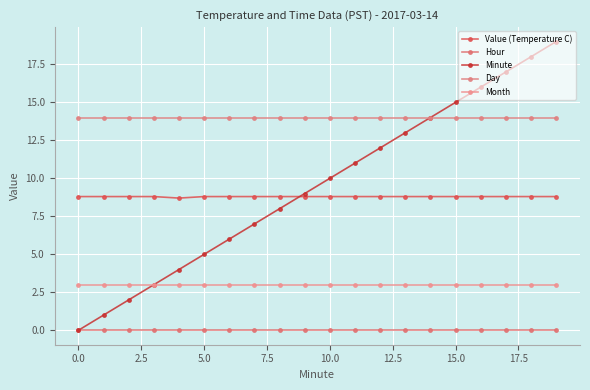

Reading left to right, extract all data points from this chart.

Value (Temperature C): 8.8	8.8	8.8	8.8	8.7	8.8	8.8	8.8	8.8	8.8	8.8	8.8	8.8	8.8	8.8	8.8	8.8	8.8	8.8	8.8
Hour: 0.0	0.0	0.0	0.0	0.0	0.0	0.0	0.0	0.0	0.0	0.0	0.0	0.0	0.0	0.0	0.0	0.0	0.0	0.0	0.0
Minute: 0.0	1.0	2.0	3.0	4.0	5.0	6.0	7.0	8.0	9.0	10.0	11.0	12.0	13.0	14.0	15.0	16.0	17.0	18.0	19.0
Day: 14.0	14.0	14.0	14.0	14.0	14.0	14.0	14.0	14.0	14.0	14.0	14.0	14.0	14.0	14.0	14.0	14.0	14.0	14.0	14.0
Month: 3.0	3.0	3.0	3.0	3.0	3.0	3.0	3.0	3.0	3.0	3.0	3.0	3.0	3.0	3.0	3.0	3.0	3.0	3.0	3.0